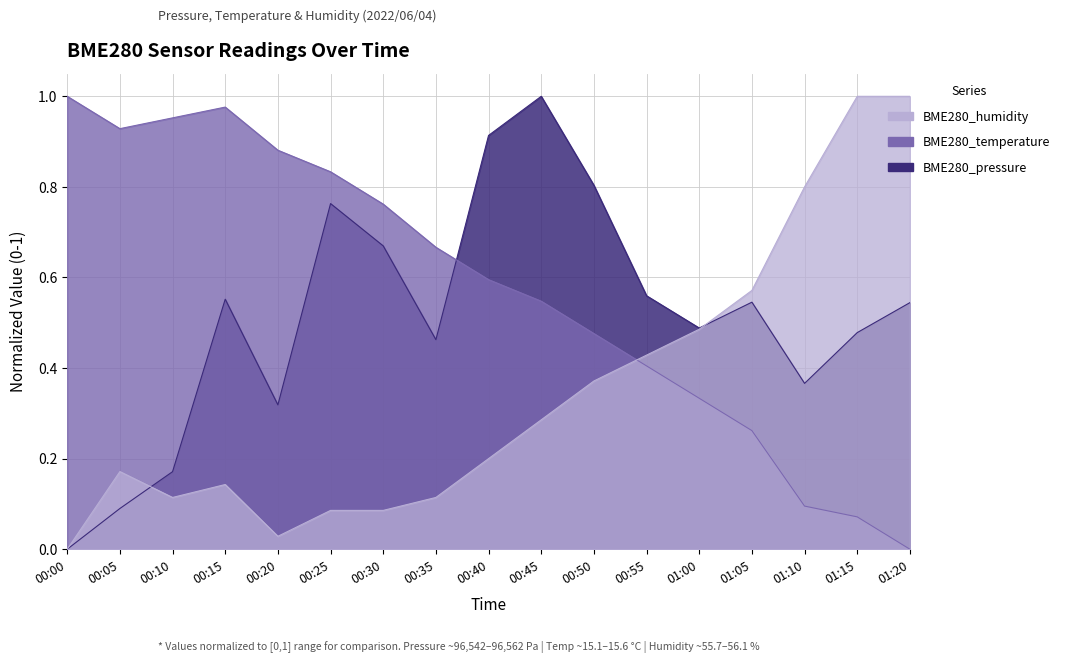

Where is the first local minimum for BME280_humidity?

00:10